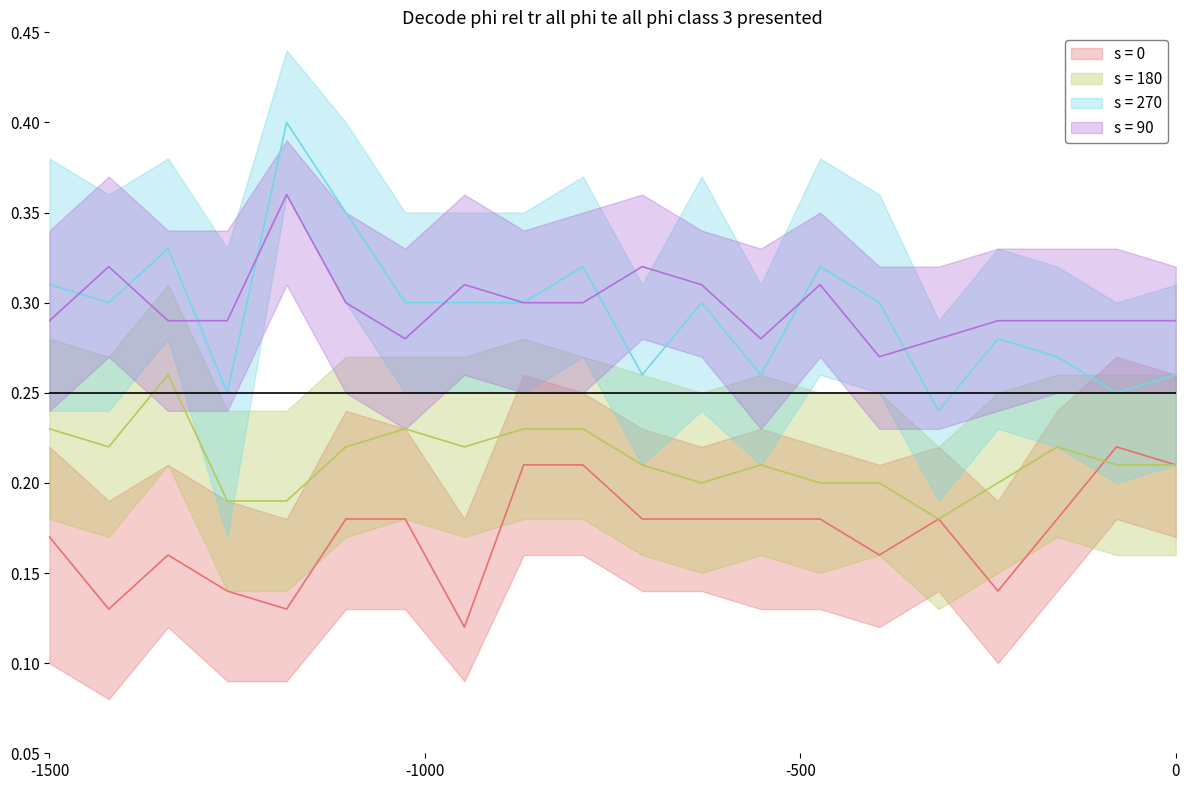

Is this an area chart (filled region under the line)?

No